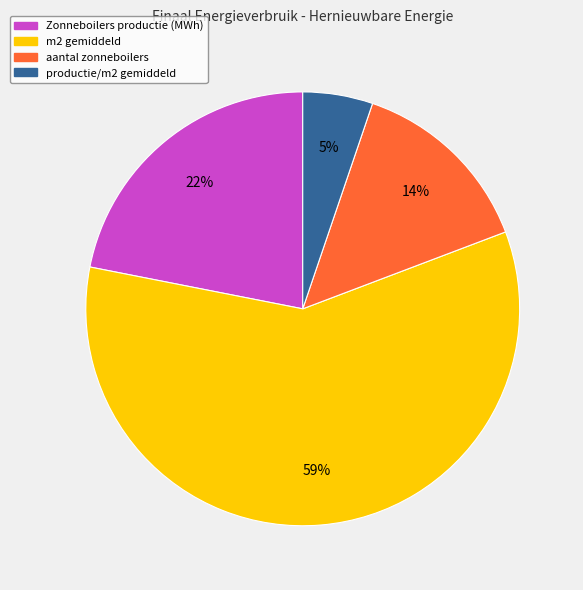

Which slice is the largest?

m2 gemiddeld